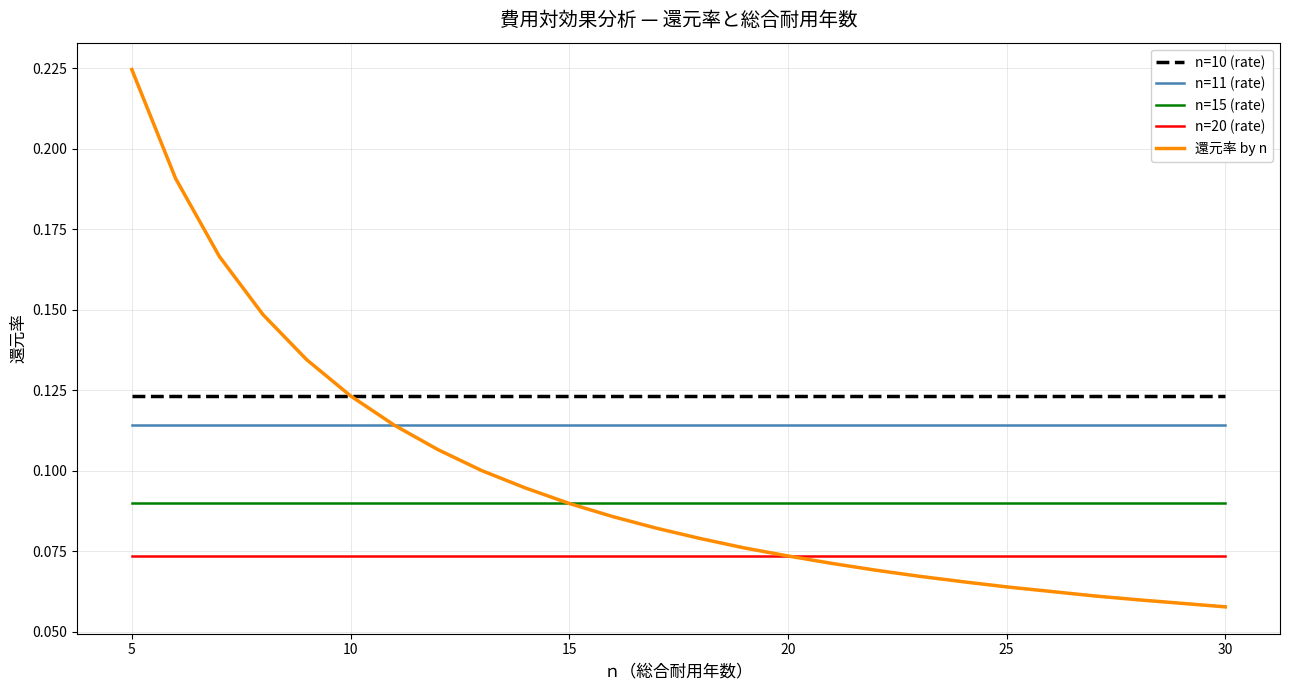

Which series has the largest range (max minus min)?

還元率 by n